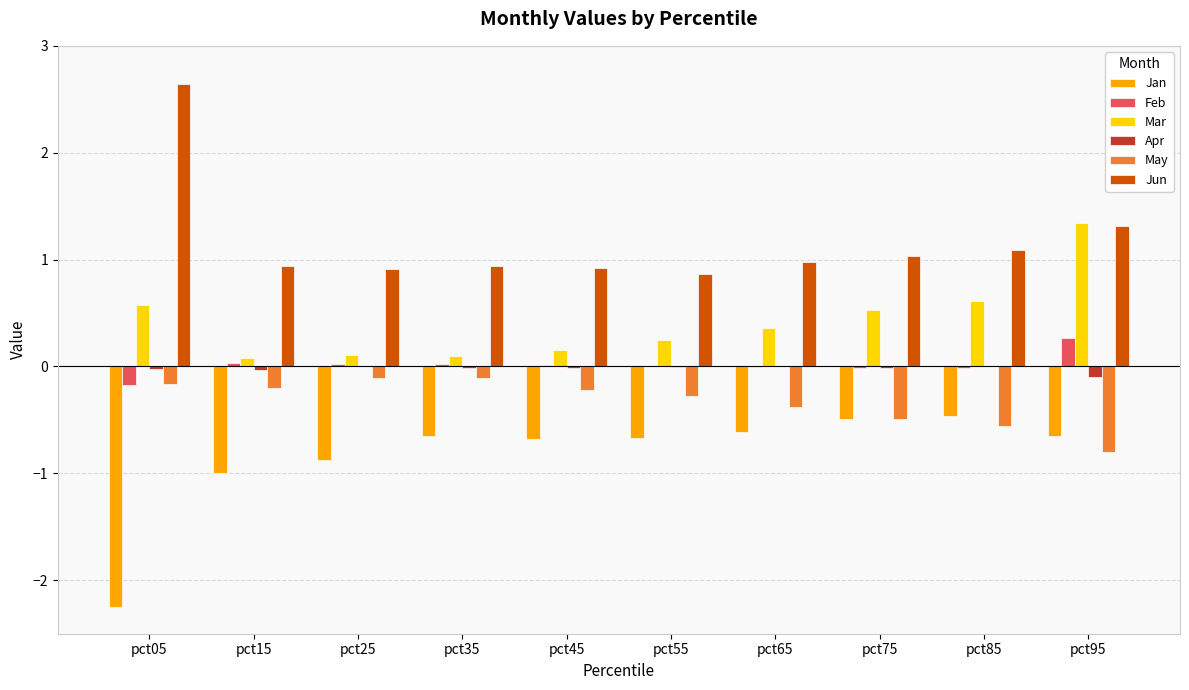

Which series has the largest total across all categories?

Jun